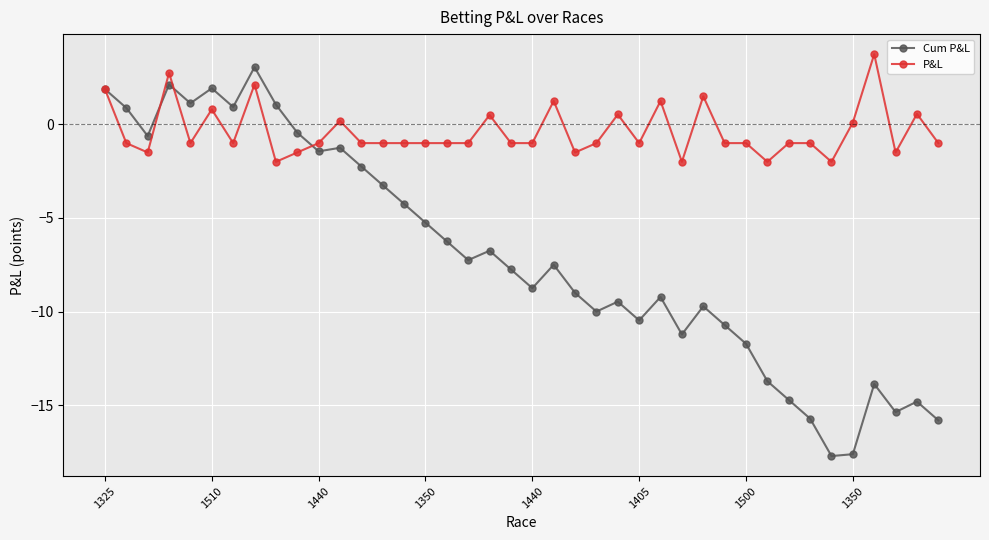

How many data points does each series have?

40